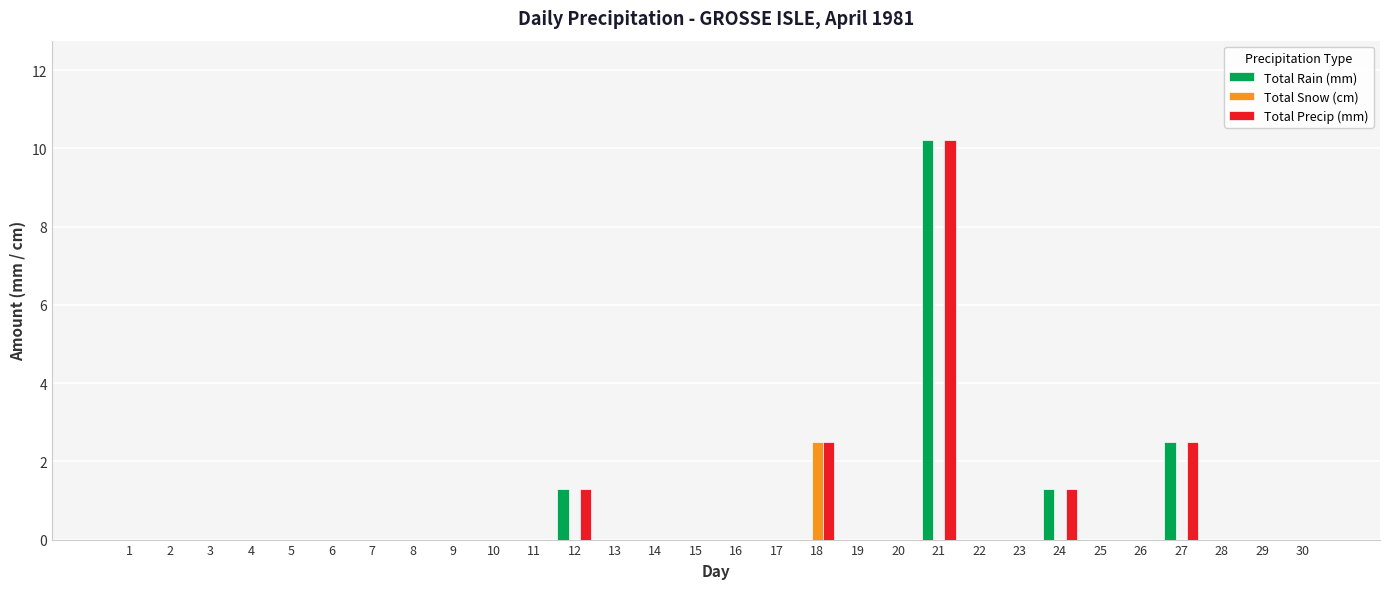

At which category is the sum across all series the highest?

21